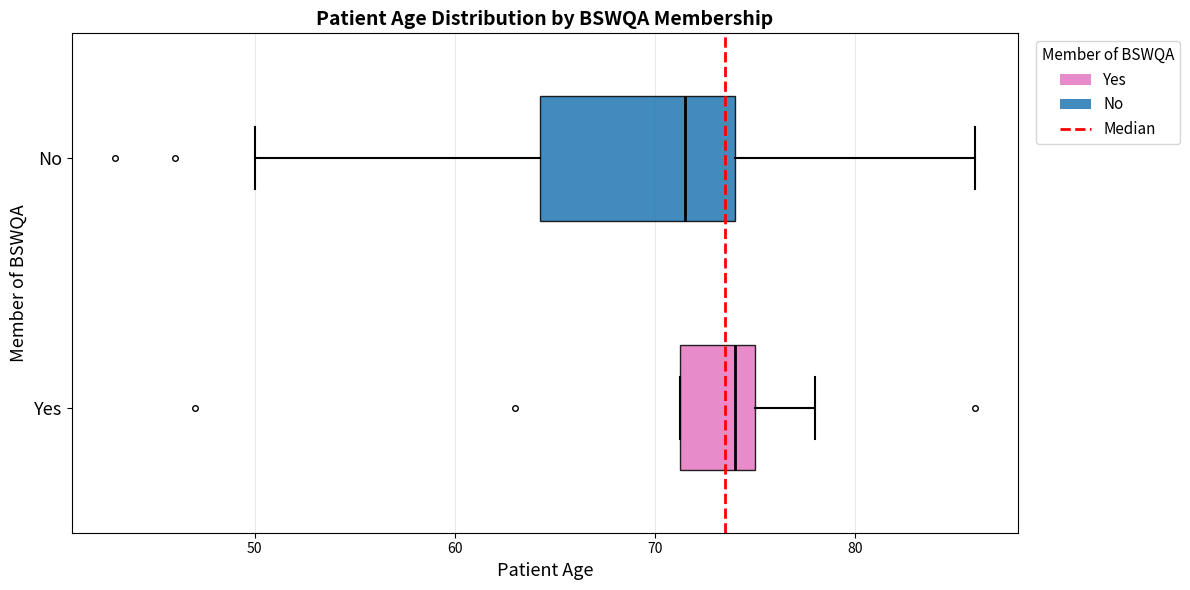

Which box has the furthest to the right median line?

Yes